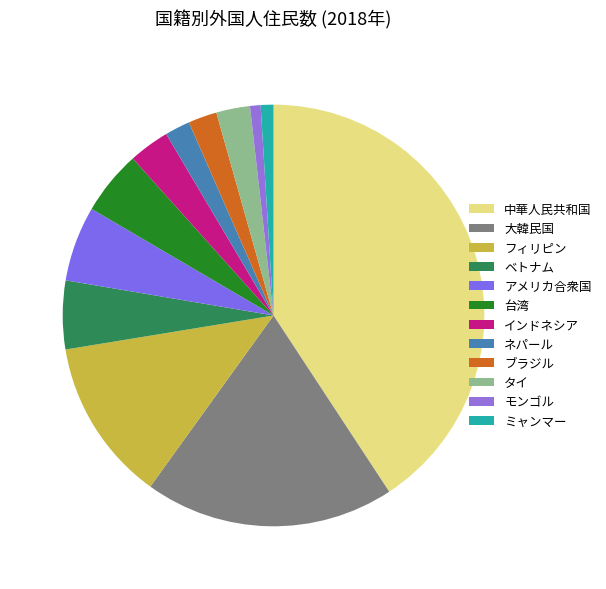

Rank the categories by value from lowest to highest.

モンゴル, ミャンマー, ネパール, ブラジル, タイ, インドネシア, 台湾, ベトナム, アメリカ合衆国, フィリピン, 大韓民国, 中華人民共和国